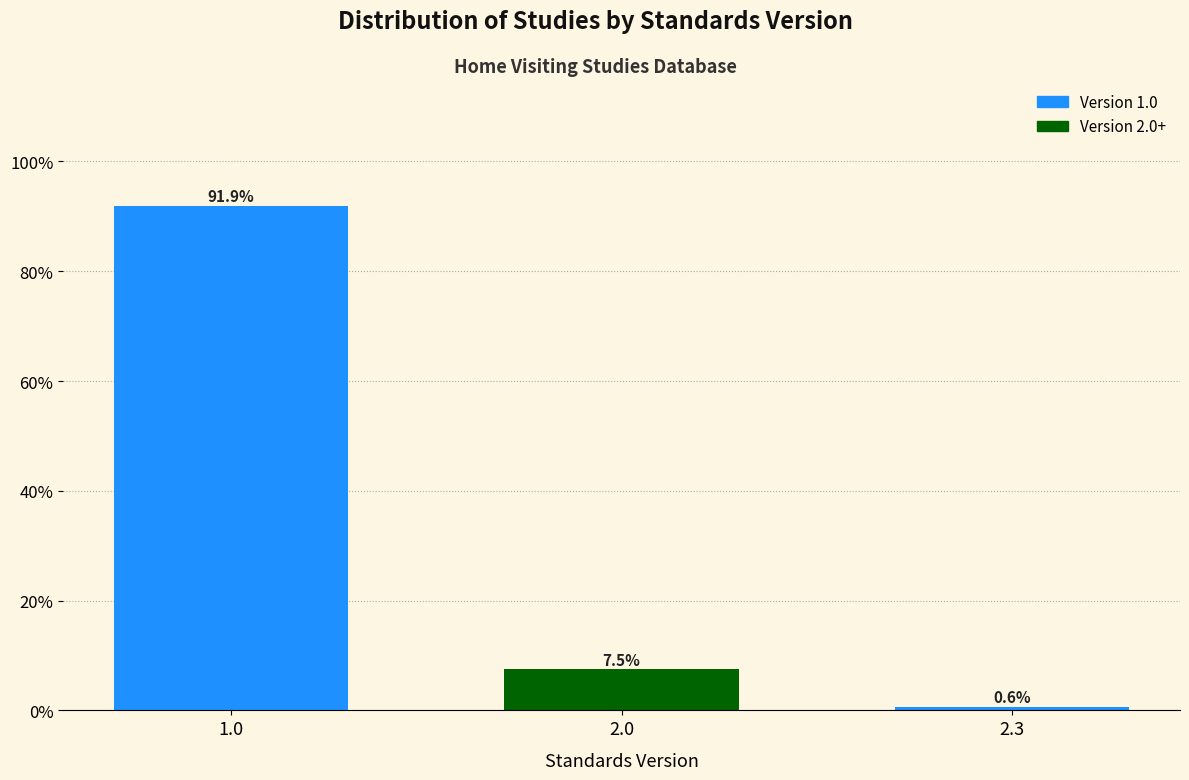

Reading left to right, extract all data points from this chart.

1.0=91.9	2.0=7.5	2.3=0.6